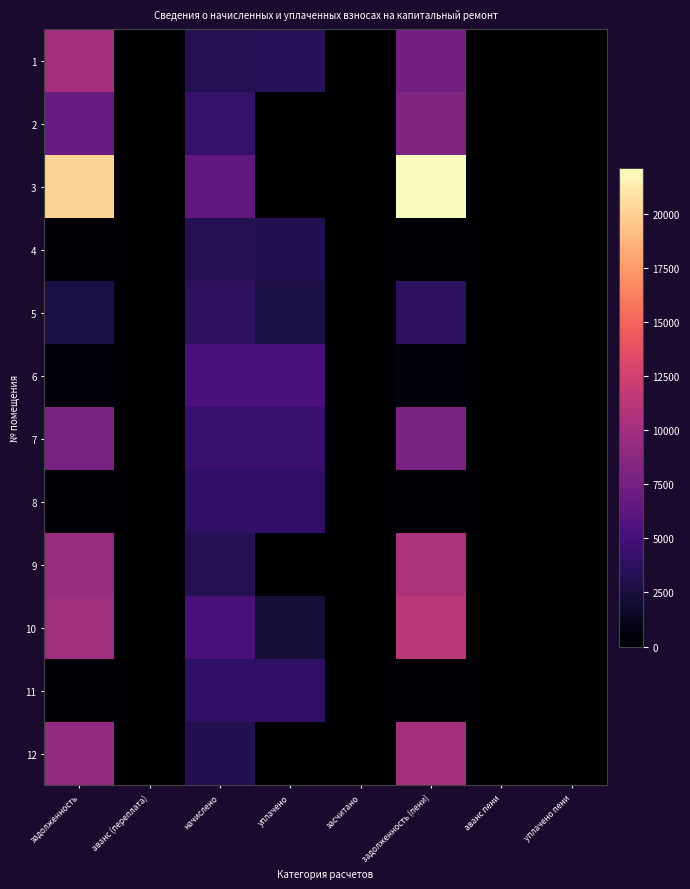

At how many categories does at least one series exceed 3845?

4